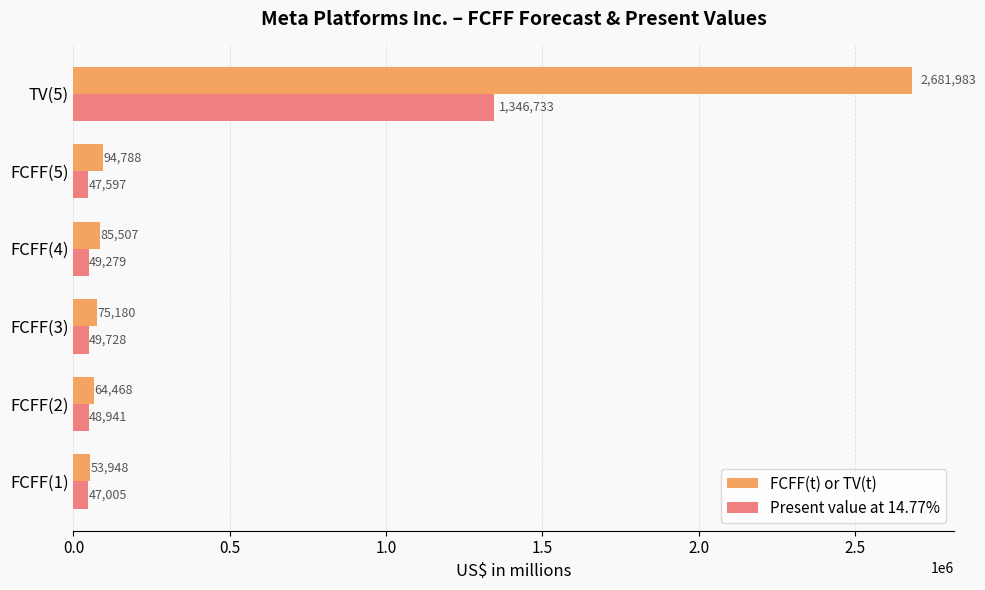

List the series in order of their peak value, lowest first.

Present value at 14.77%, FCFF(t) or TV(t)